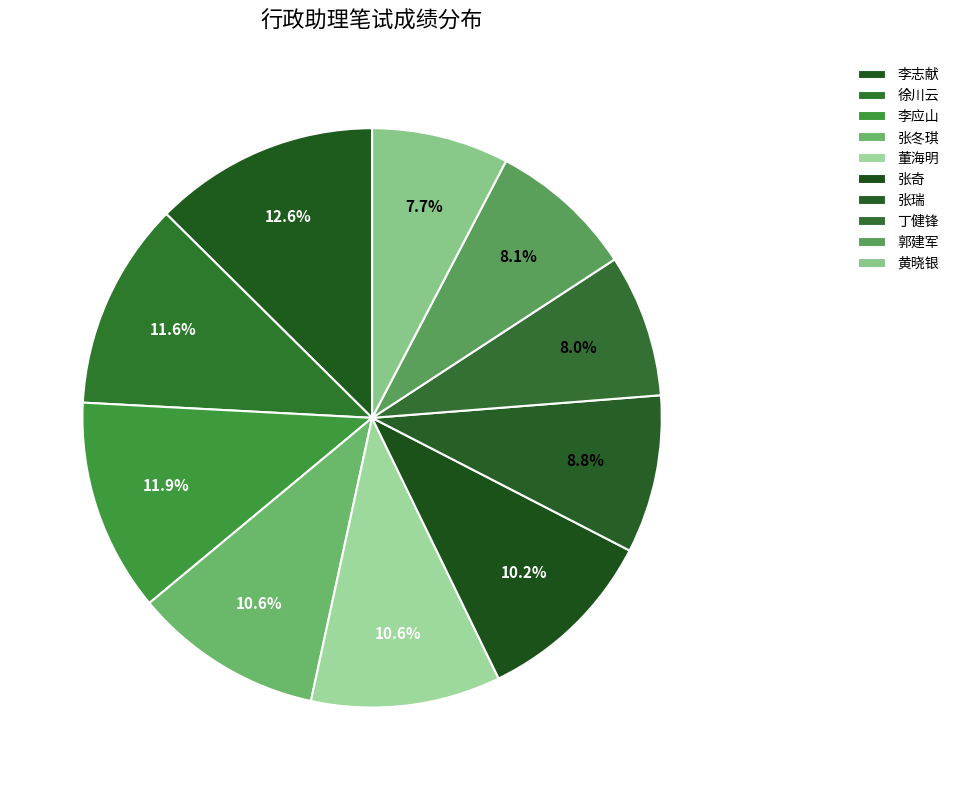

How many segments does this pie chart have?

10